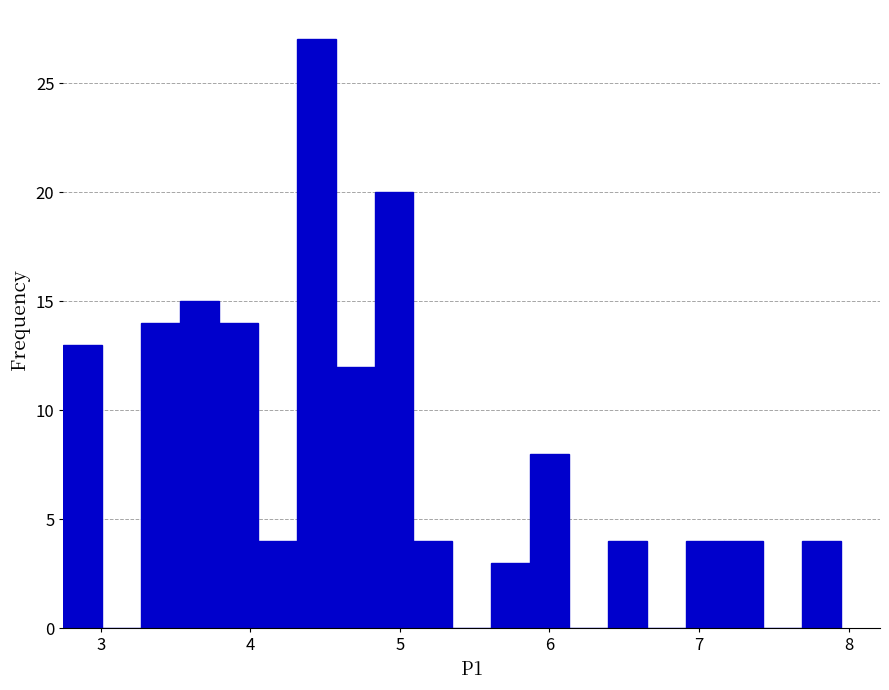

Around what value on the x-axis is the tallest bar? Give the approximate position of its centre, as read against the axis.

4.4